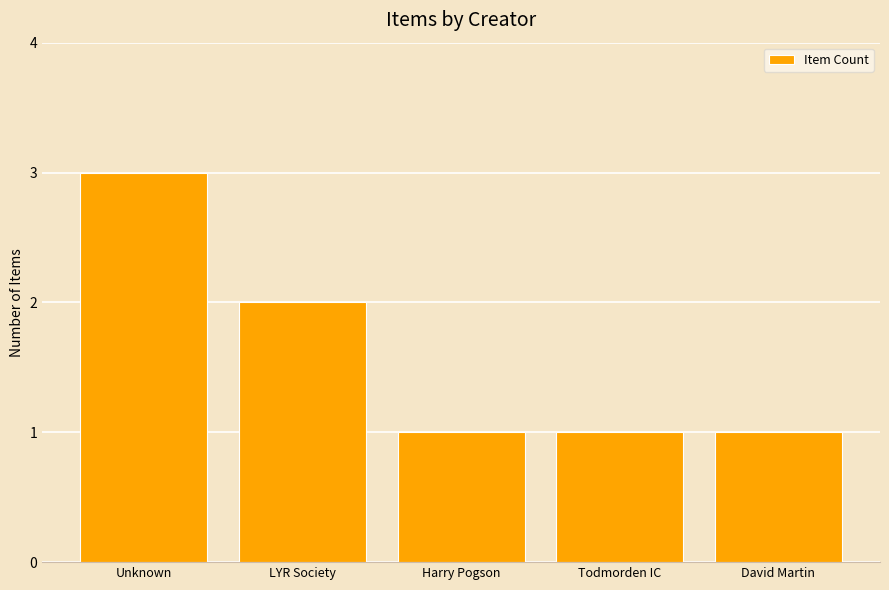

Are the bars horizontal?

No